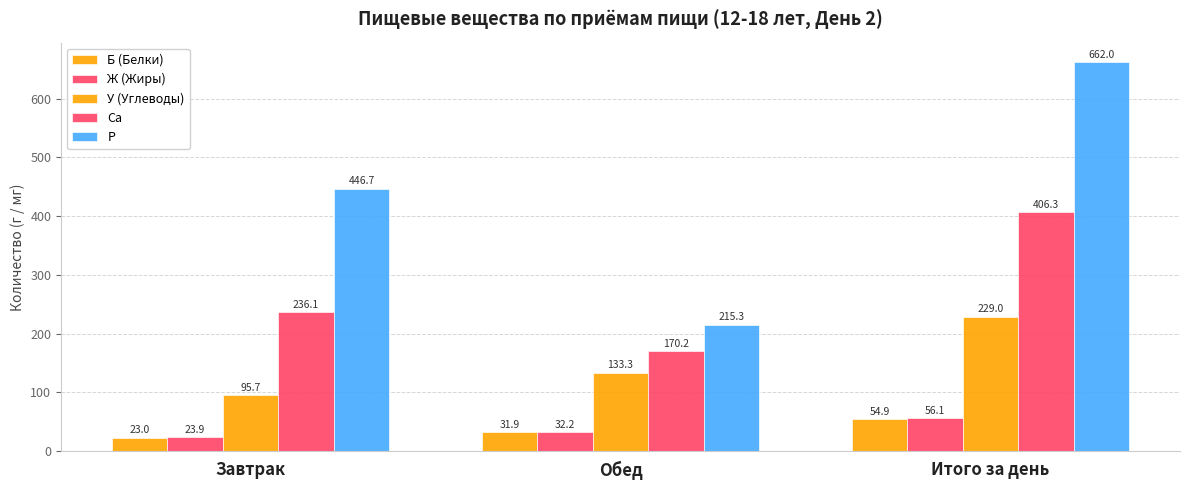

At how many categories does at least one series exceed 471?

1